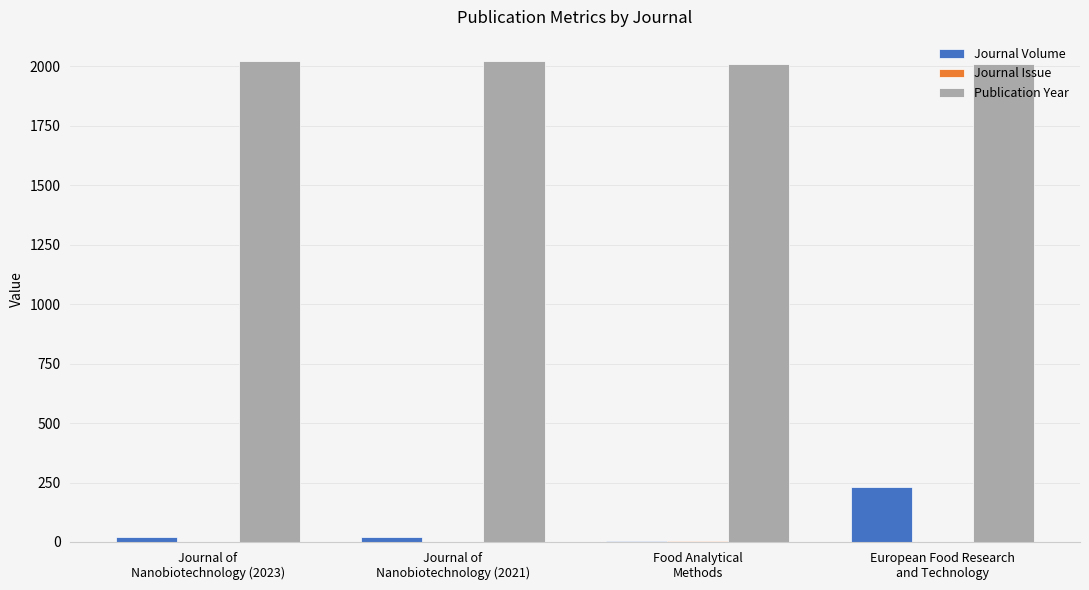

How many series are shown in this chart?

3